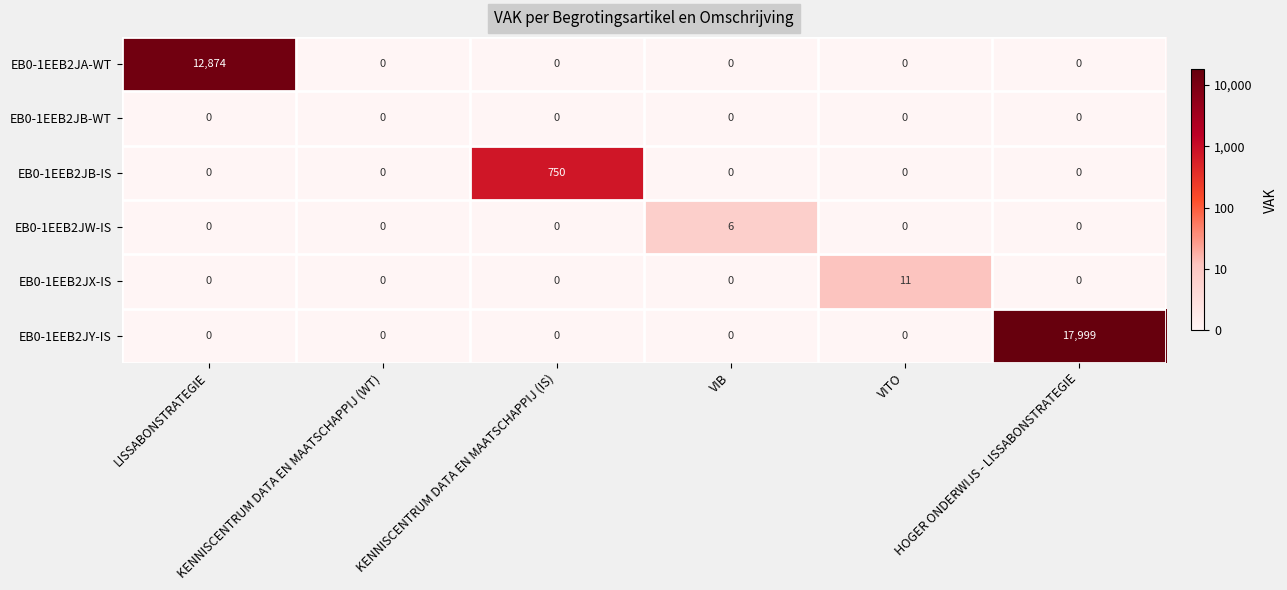

Which series has the widest spread of values?

EB0-1EEB2JY-IS